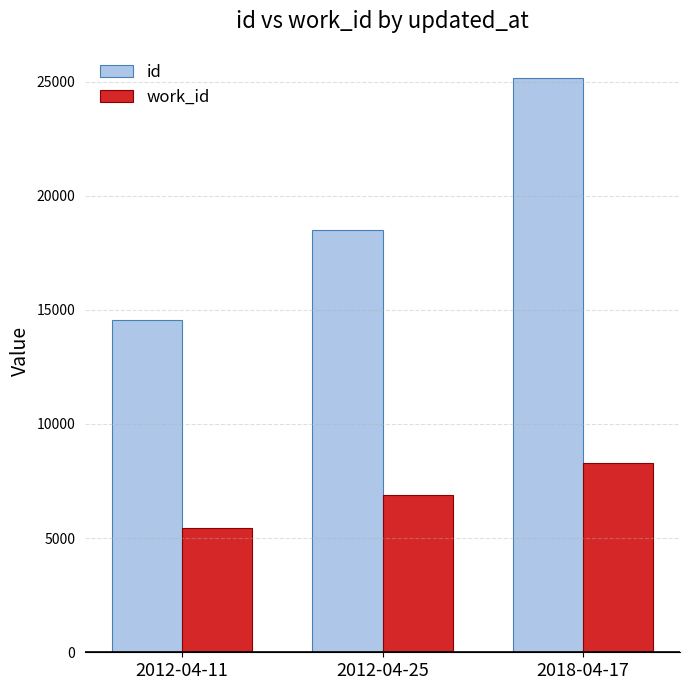

What is the sum of the work_id values at 2018-04-17 and 2012-04-25?

15151